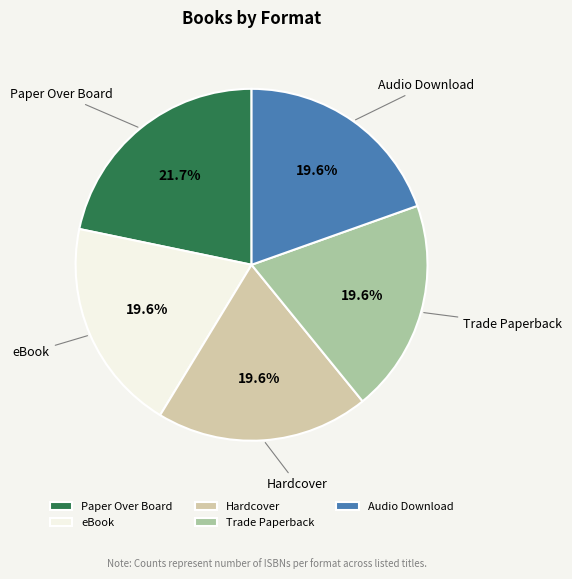

Is it true that Trade Paperback is 27% of the pie?

False